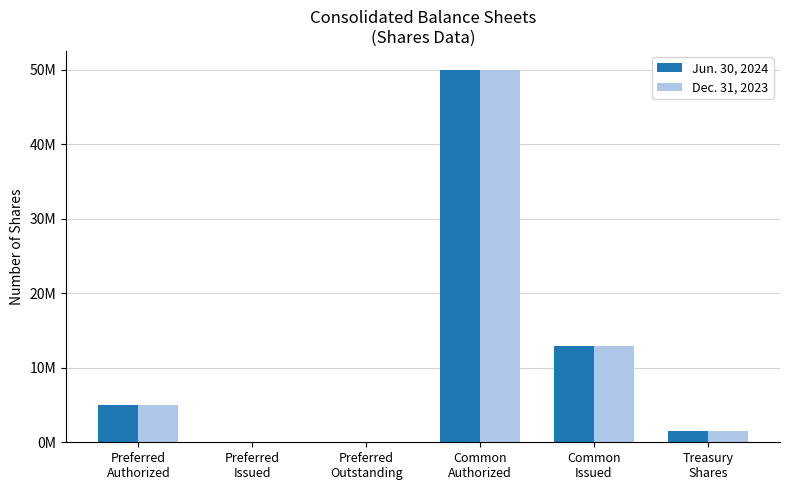

What are all the series names shown in the legend?

Jun. 30, 2024, Dec. 31, 2023